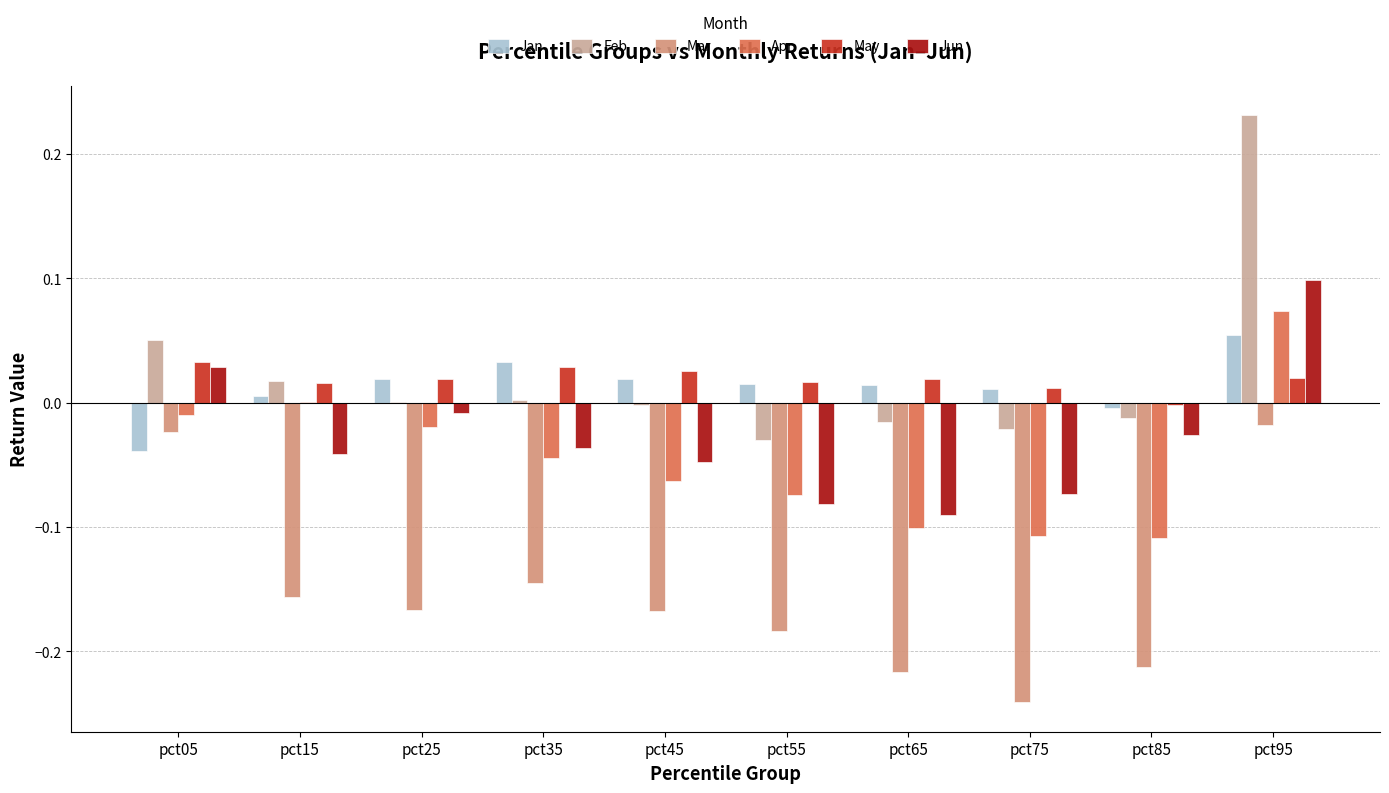

The value of Jan at pct45 is 0.0. True or false?

True